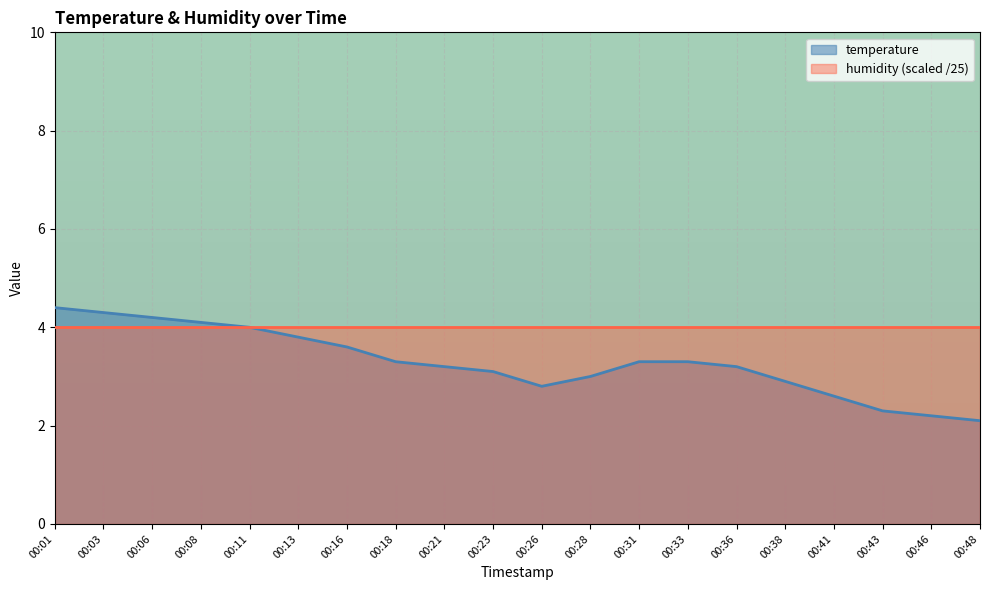

Reading left to right, transcribe all the data shown in this chart.

4.4	4.3	4.2	4.1	4.0	3.8	3.6	3.3	3.2	3.1	2.8	3.0	3.3	3.3	3.2	2.9	2.6	2.3	2.2	2.1